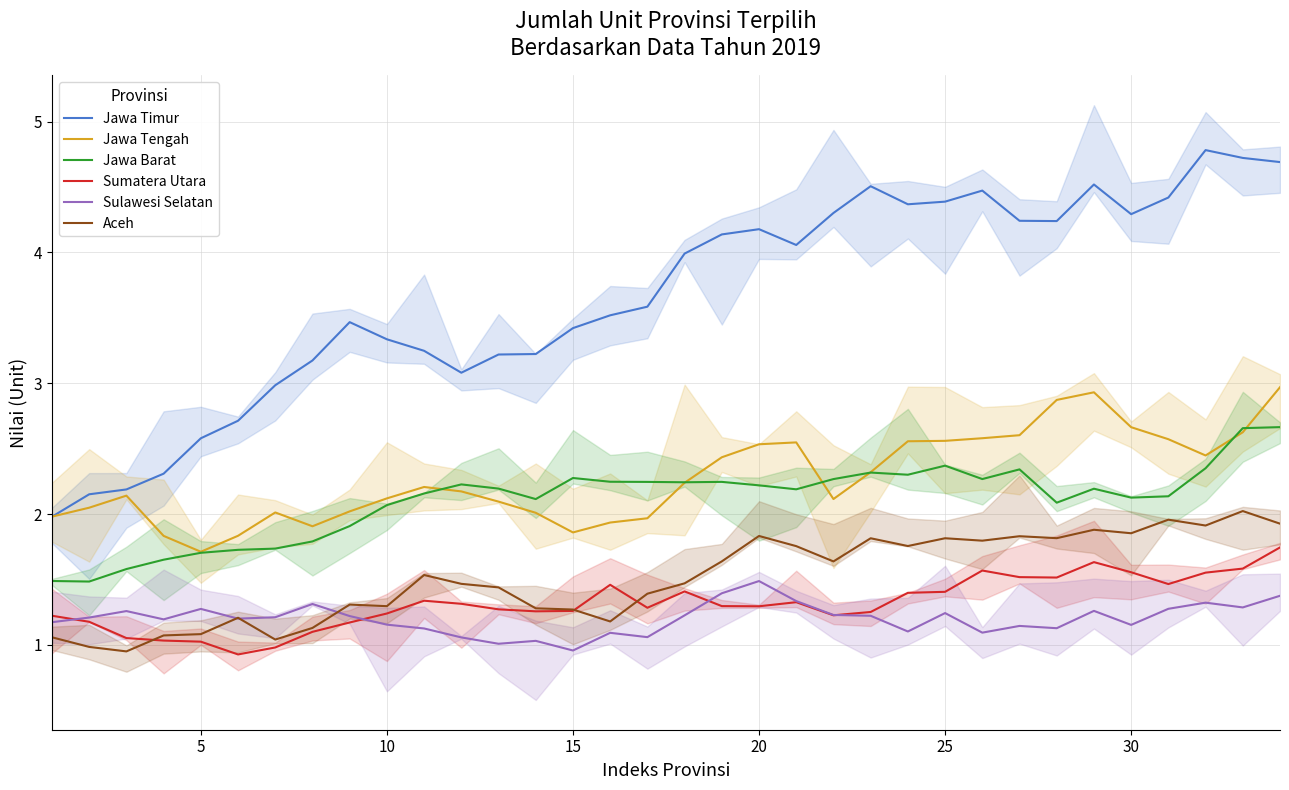

Reading right to left, transcribe all the data shown in this chart.

Jawa Timur: 4.7	4.7	4.8	4.4	4.3	4.5	4.2	4.2	4.5	4.4	4.4	4.5	4.3	4.1	4.2	4.1	4.0	3.6	3.5	3.4	3.2	3.2	3.1	3.2	3.3	3.5	3.2	3.0	2.7	2.6	2.3	2.2	2.2	2.0
Jawa Tengah: 3.0	2.6	2.4	2.6	2.7	2.9	2.9	2.6	2.6	2.6	2.6	2.3	2.1	2.5	2.5	2.4	2.2	2.0	1.9	1.9	2.0	2.1	2.2	2.2	2.1	2.0	1.9	2.0	1.8	1.7	1.8	2.1	2.0	2.0
Jawa Barat: 2.7	2.7	2.4	2.1	2.1	2.2	2.1	2.3	2.3	2.4	2.3	2.3	2.3	2.2	2.2	2.2	2.2	2.2	2.2	2.3	2.1	2.2	2.2	2.2	2.1	1.9	1.8	1.7	1.7	1.7	1.7	1.6	1.5	1.5
Sumatera Utara: 1.7	1.6	1.6	1.5	1.6	1.6	1.5	1.5	1.6	1.4	1.4	1.3	1.2	1.3	1.3	1.3	1.4	1.3	1.5	1.3	1.3	1.3	1.3	1.3	1.2	1.2	1.1	1.0	0.9	1.0	1.0	1.1	1.2	1.2
Sulawesi Selatan: 1.4	1.3	1.3	1.3	1.2	1.3	1.1	1.1	1.1	1.2	1.1	1.2	1.2	1.3	1.5	1.4	1.2	1.1	1.1	1.0	1.0	1.0	1.1	1.1	1.2	1.2	1.3	1.2	1.2	1.3	1.2	1.3	1.2	1.2
Aceh: 1.9	2.0	1.9	2.0	1.9	1.9	1.8	1.8	1.8	1.8	1.8	1.8	1.6	1.8	1.8	1.6	1.5	1.4	1.2	1.3	1.3	1.4	1.5	1.5	1.3	1.3	1.1	1.0	1.2	1.1	1.1	1.0	1.0	1.1